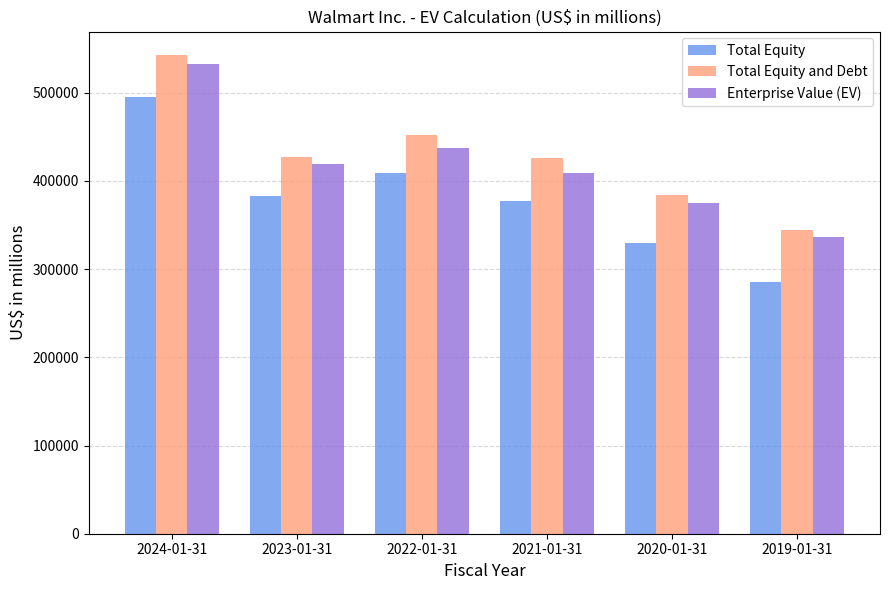

Which series has the largest total across all categories?

Total Equity and Debt